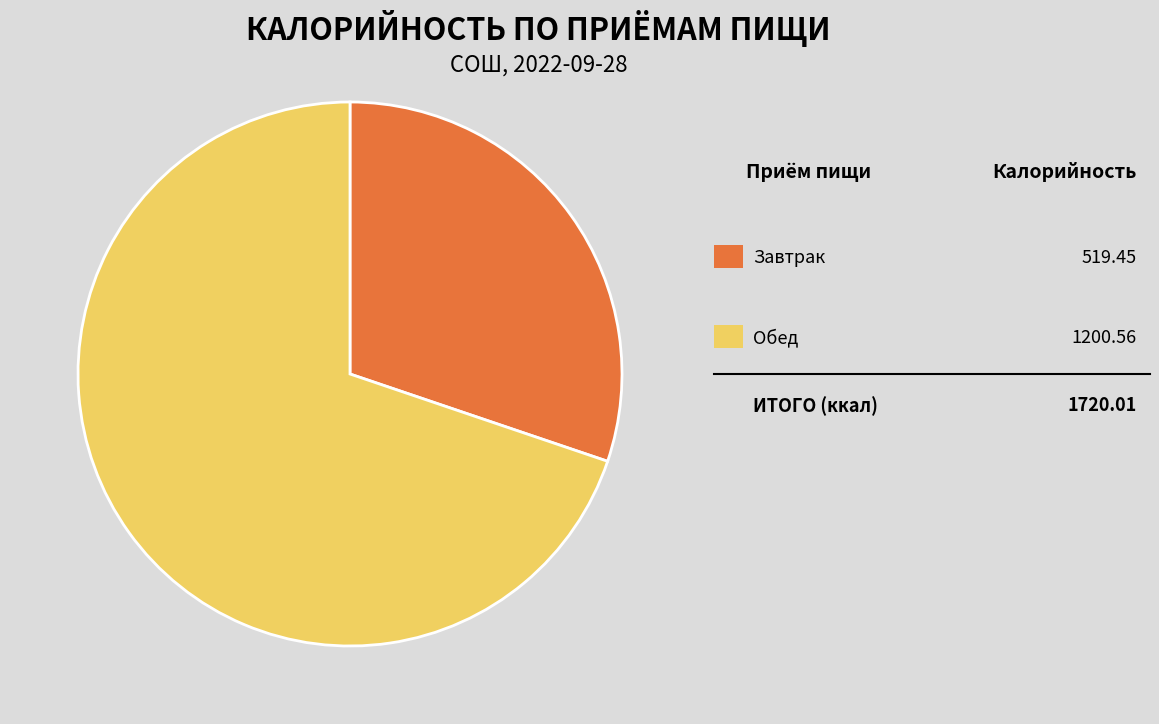

To the nearest percent, what is the average slice percentage?

50%